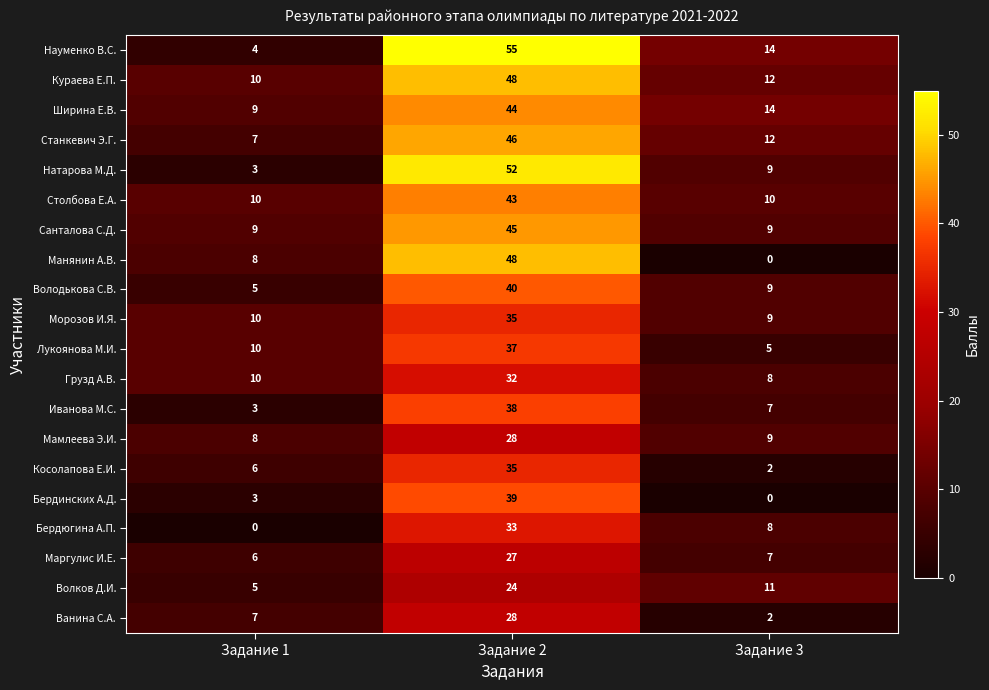

Which series changed the most between Задание 1 and Задание 2?

Науменко В.С.